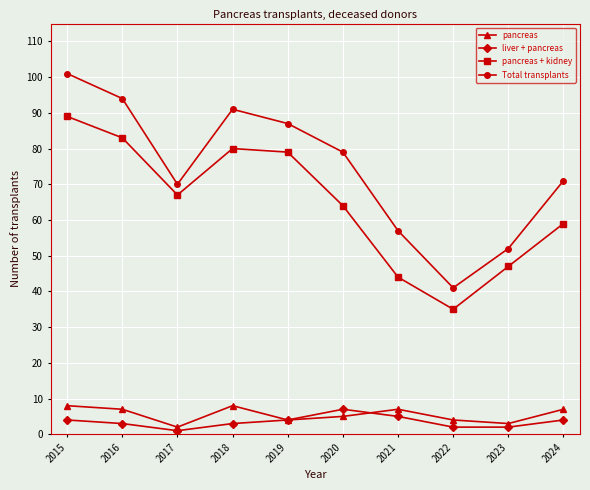

At which category is the sum across all series the highest?

2015